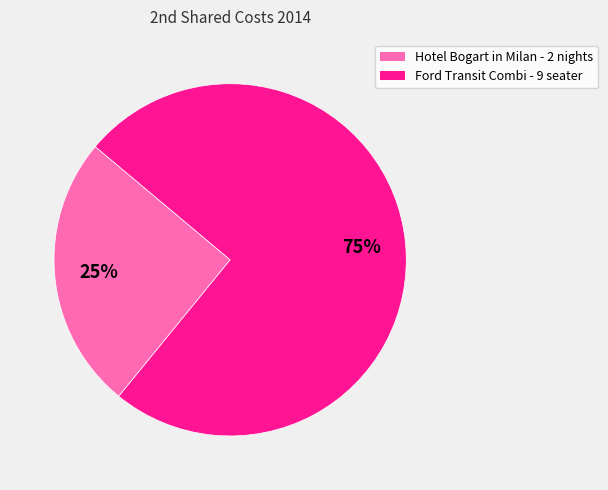

To the nearest percent, what is the difference between the largest and smallest slice percentages?

50%